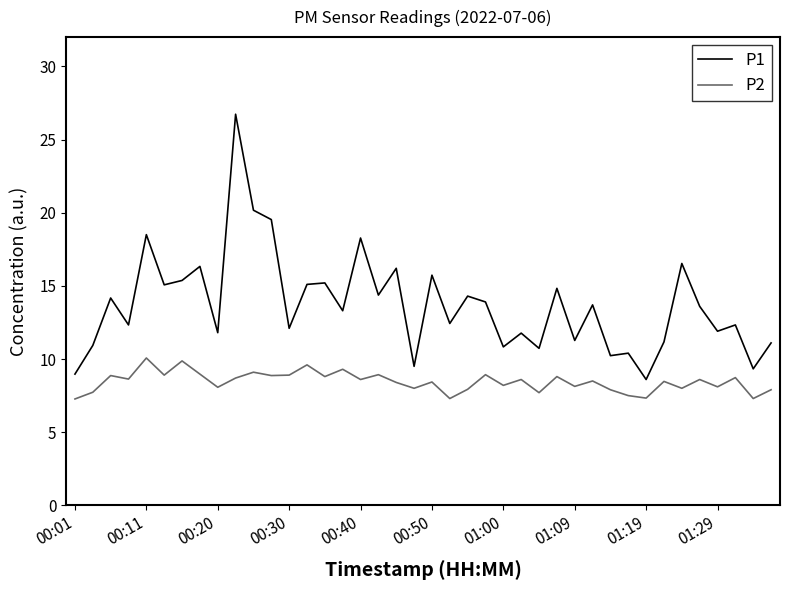

What is the difference between the maximum and minimum values in the P1 series?

18.1